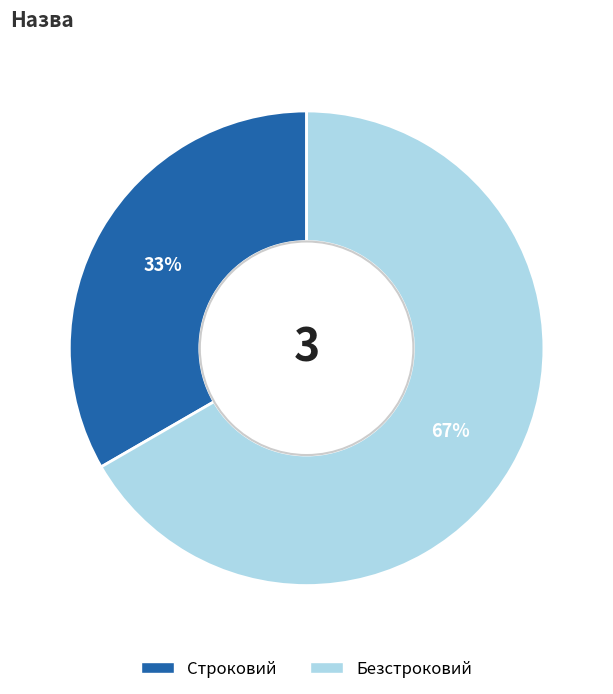

Which slice is the largest?

Безстроковий